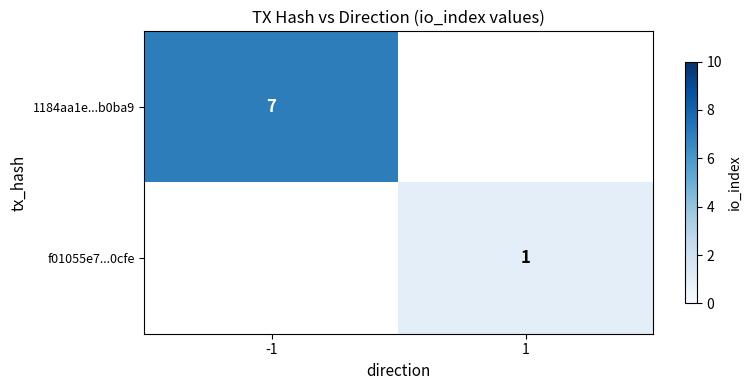

The 1184aa1e...b0ba9 series shows 7 at -1. True or false?

True